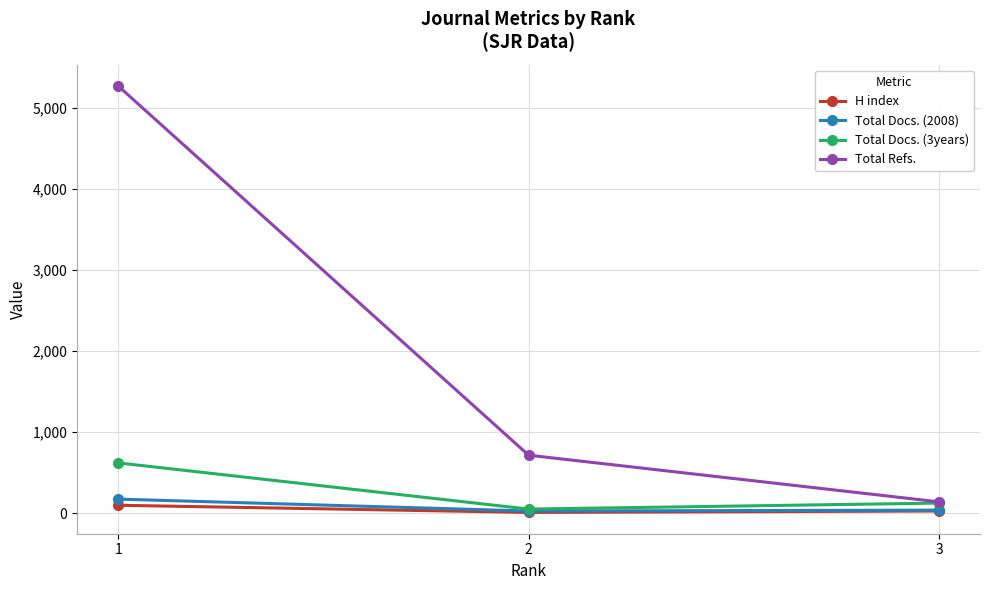

At which category is the sum across all series the highest?

1